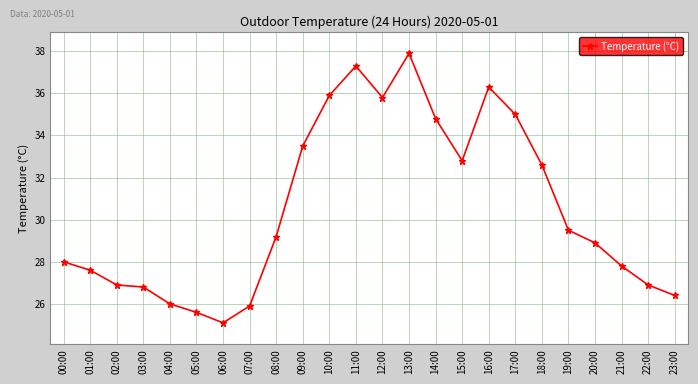

What is the smallest value displayed?

25.1